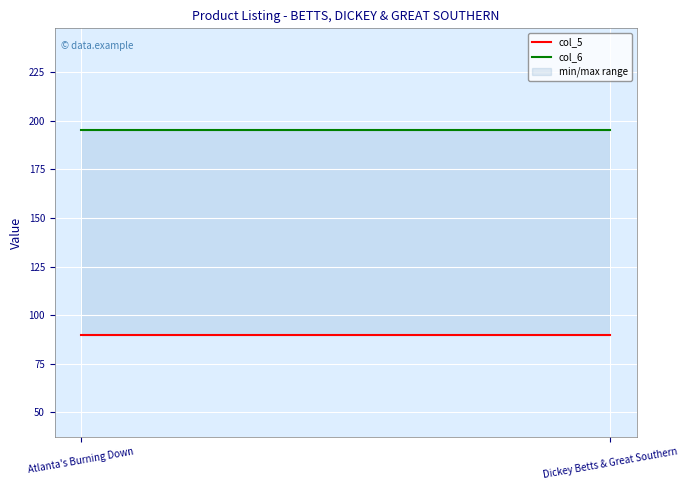

At which label is col_6 closest to 195?

Atlanta's Burning Down